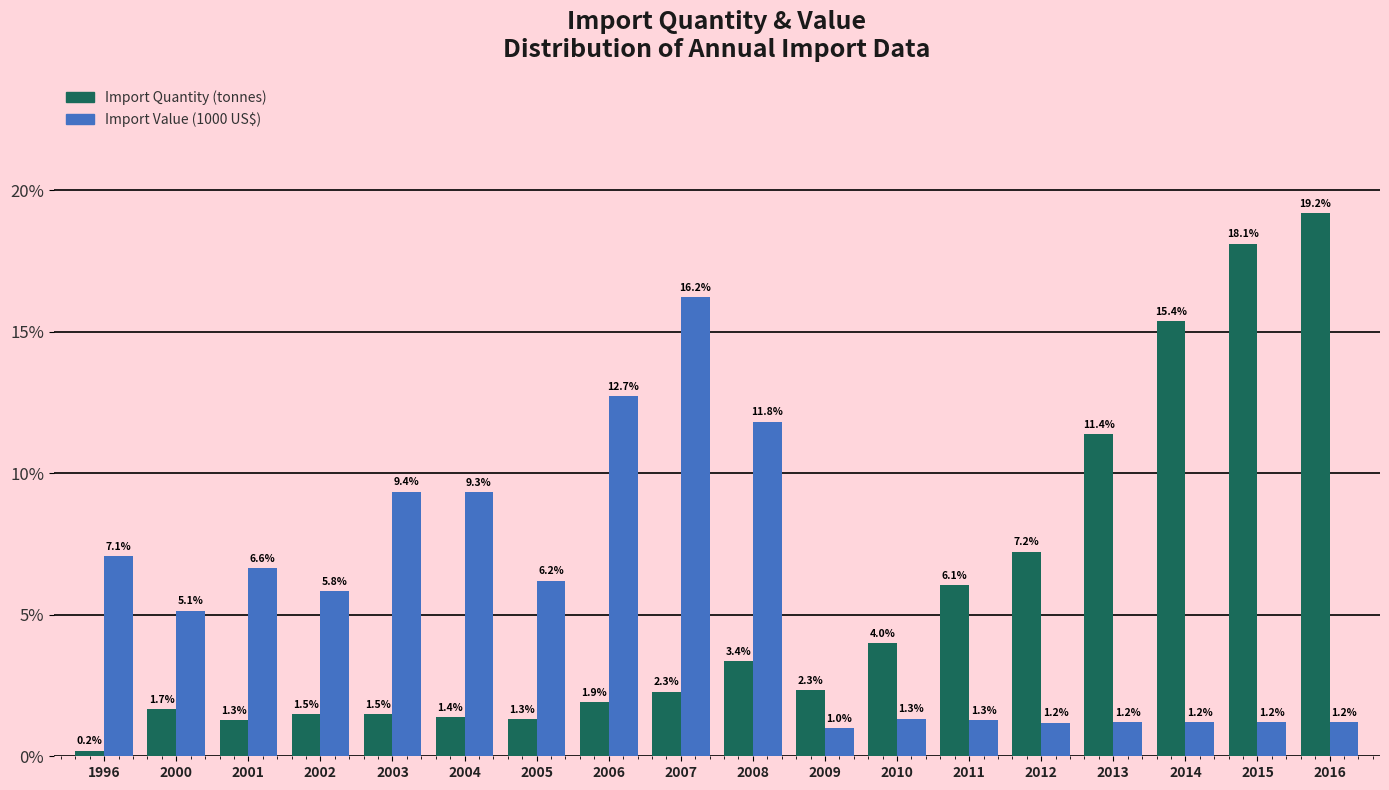

Reading left to right, list all the values displayed in this chart.

Import Quantity (tonnes): 1996=0.2	2000=1.7	2001=1.3	2002=1.5	2003=1.5	2004=1.4	2005=1.3	2006=1.9	2007=2.3	2008=3.4	2009=2.3	2010=4.0	2011=6.1	2012=7.2	2013=11.4	2014=15.4	2015=18.1	2016=19.2
Import Value (1000 US$): 1996=7.1	2000=5.1	2001=6.6	2002=5.8	2003=9.4	2004=9.3	2005=6.2	2006=12.7	2007=16.2	2008=11.8	2009=1.0	2010=1.3	2011=1.3	2012=1.2	2013=1.2	2014=1.2	2015=1.2	2016=1.2